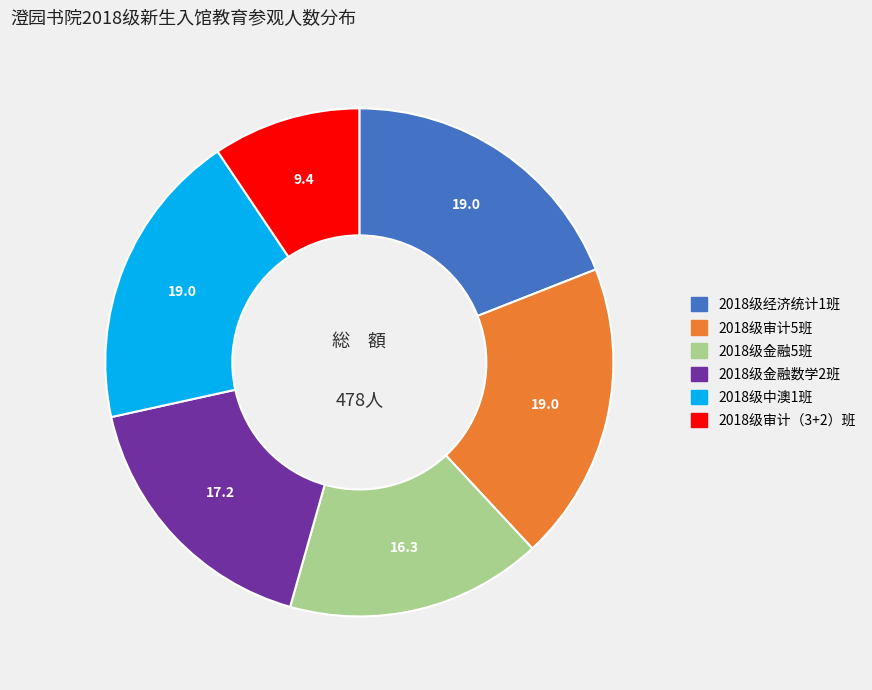

Combined, do 2018级金融数学2班 and 2018级金融5班 account for over 50%?

No